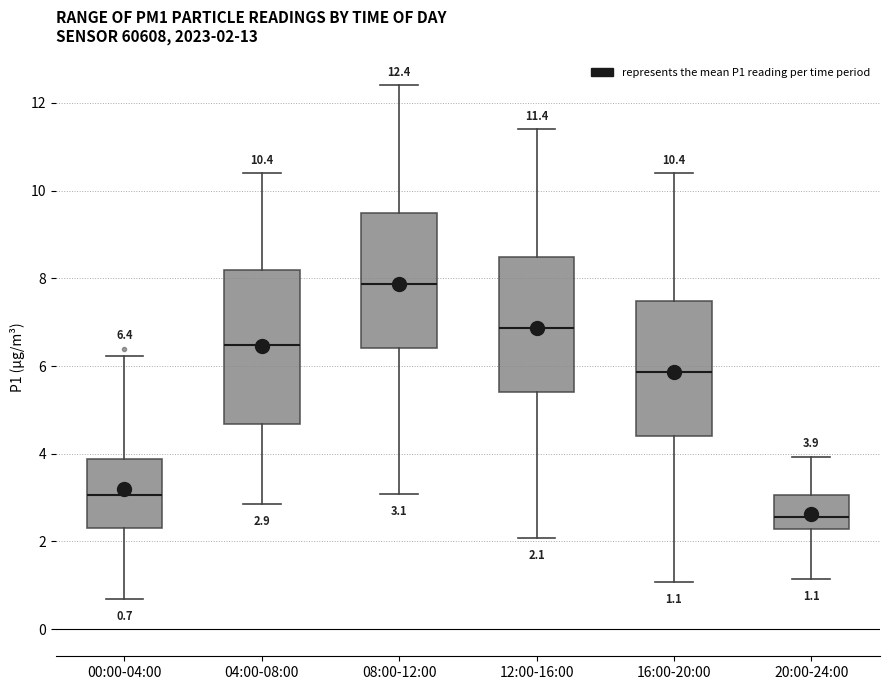

Comparing the boxes themselves (not the whiskers), which one is the tallest?

04:00-08:00